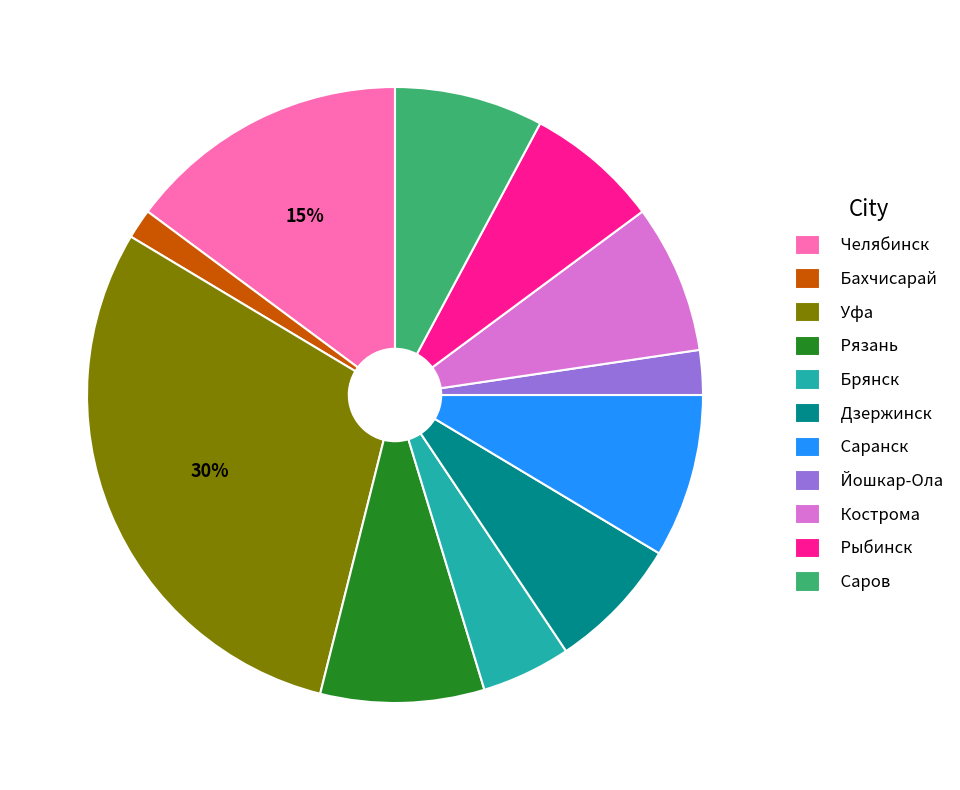

Is it true that Рязань is 9% of the pie?

True